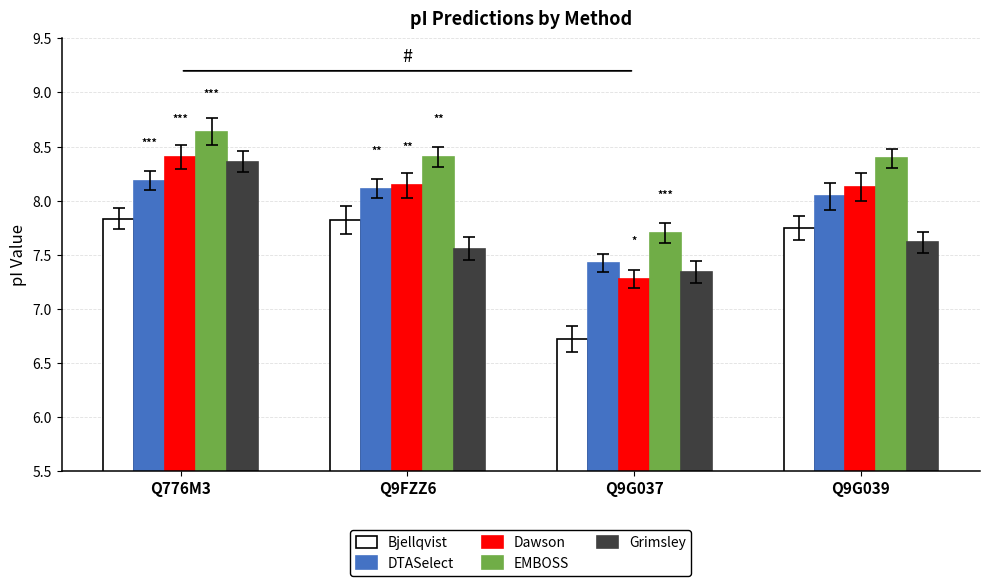

What is the difference between the Grimsley values at Q776M3 and Q9FZZ6?

0.8